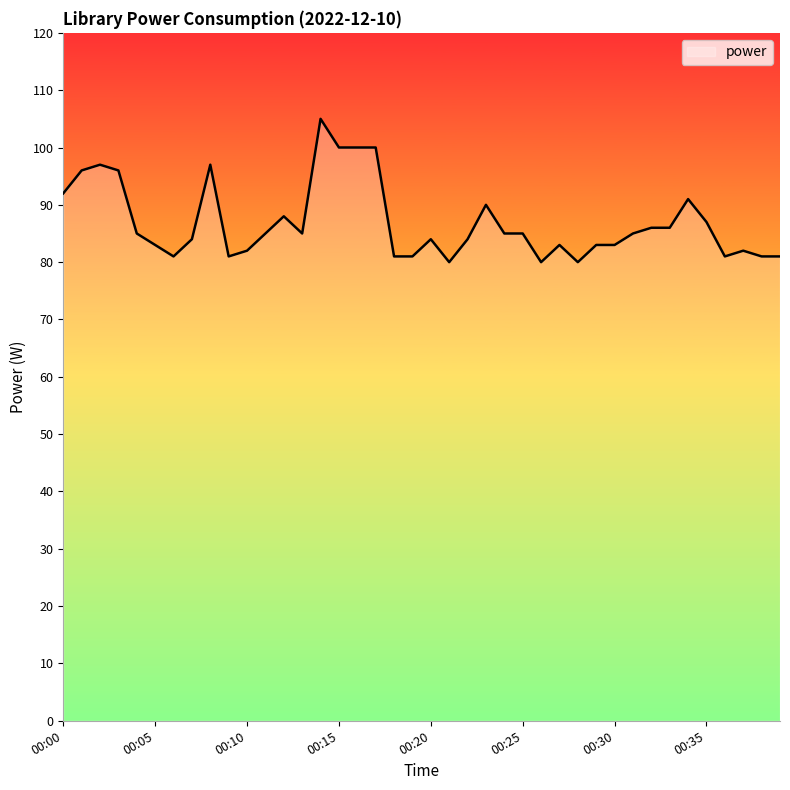

What is the maximum value shown in the chart?

105